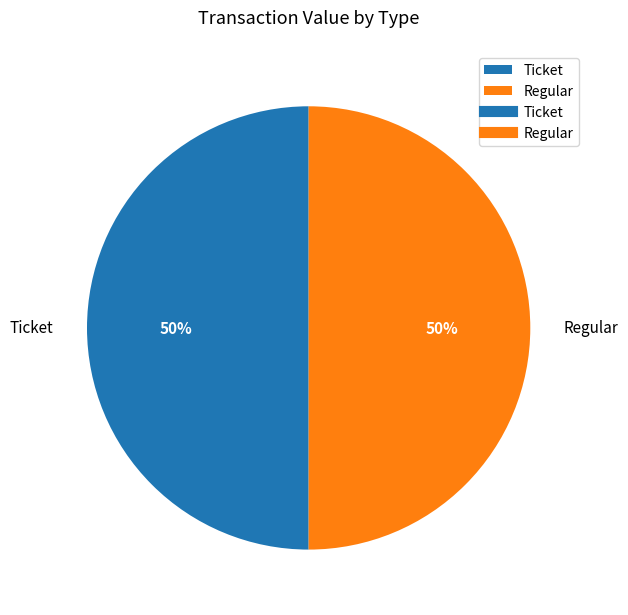

Do Ticket and Regular together represent more than half of the pie?

Yes